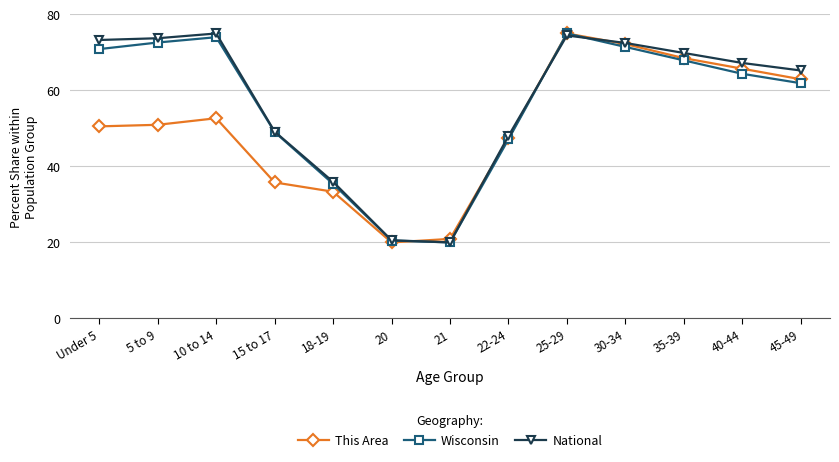

True or false: National has a value of 11.0 at 18-19.

False